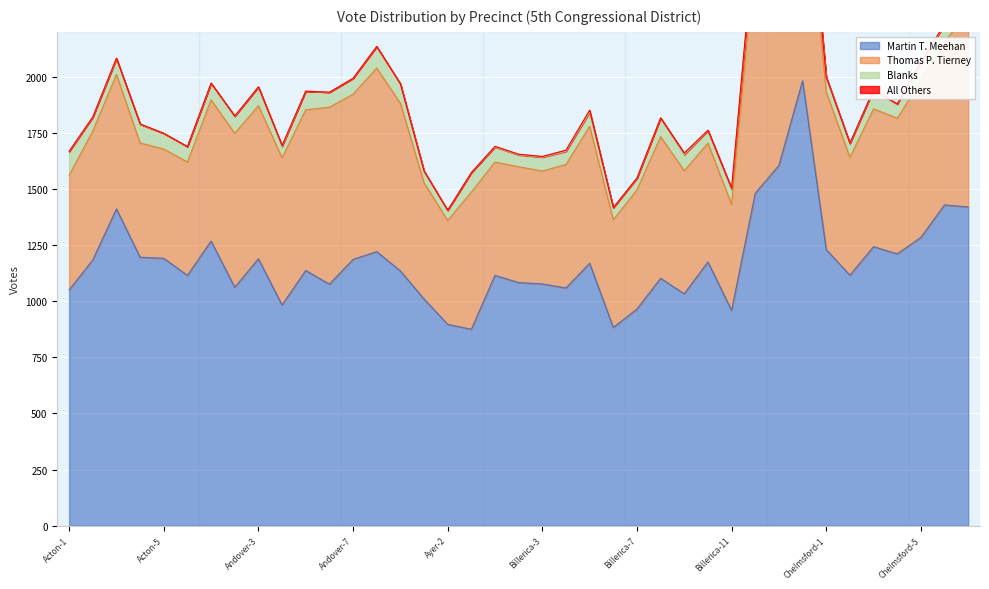

Count the number of data series in this chart.

4